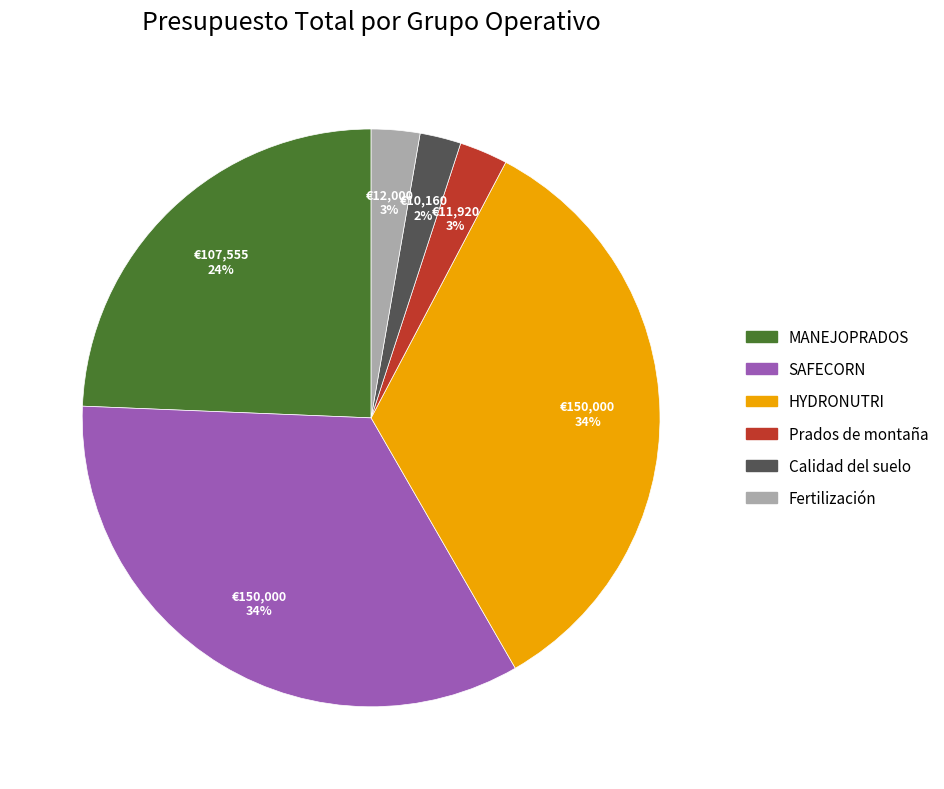

Between Calidad del suelo and SAFECORN, which is larger?

SAFECORN